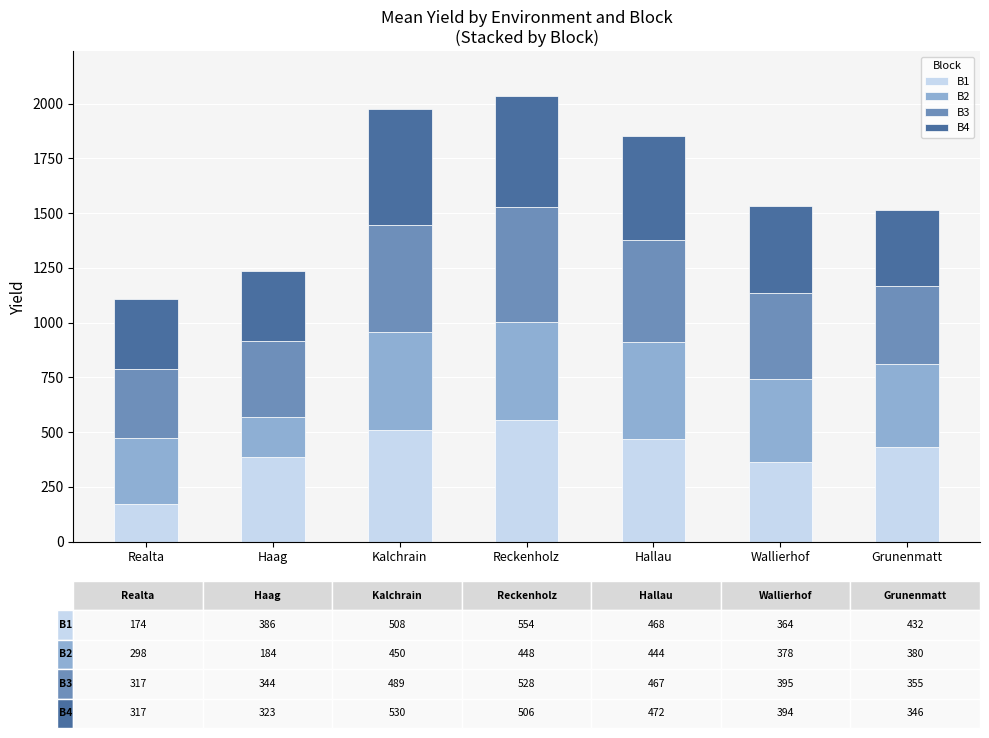

Are the bars horizontal?

No